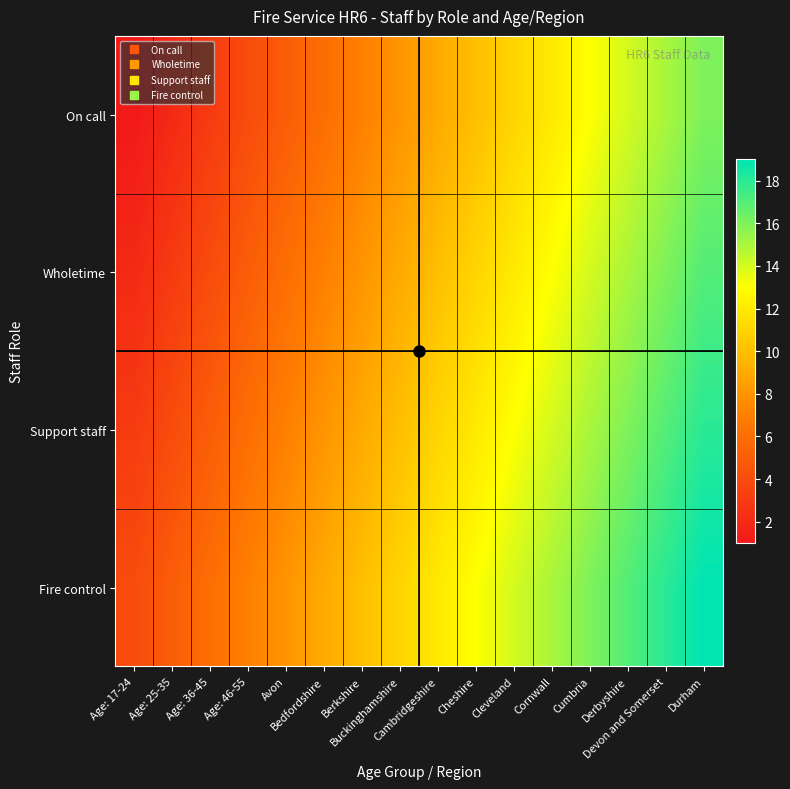

Which series has the largest total across all categories?

Fire control